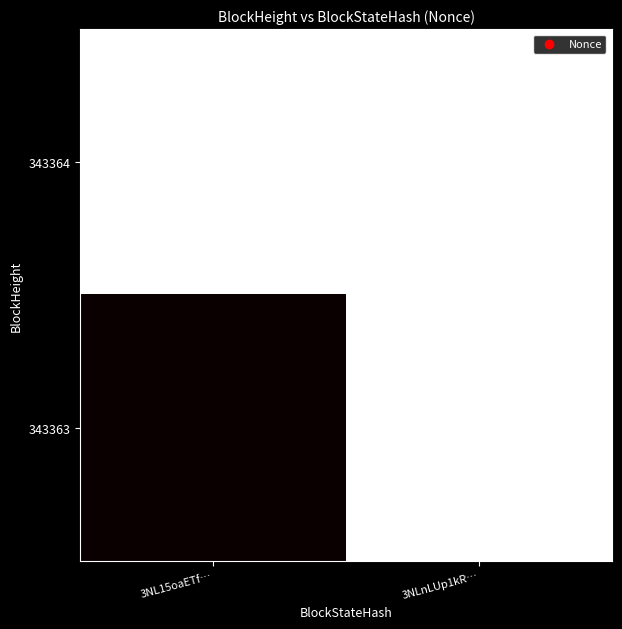

How many distinct data groups are displayed?

2